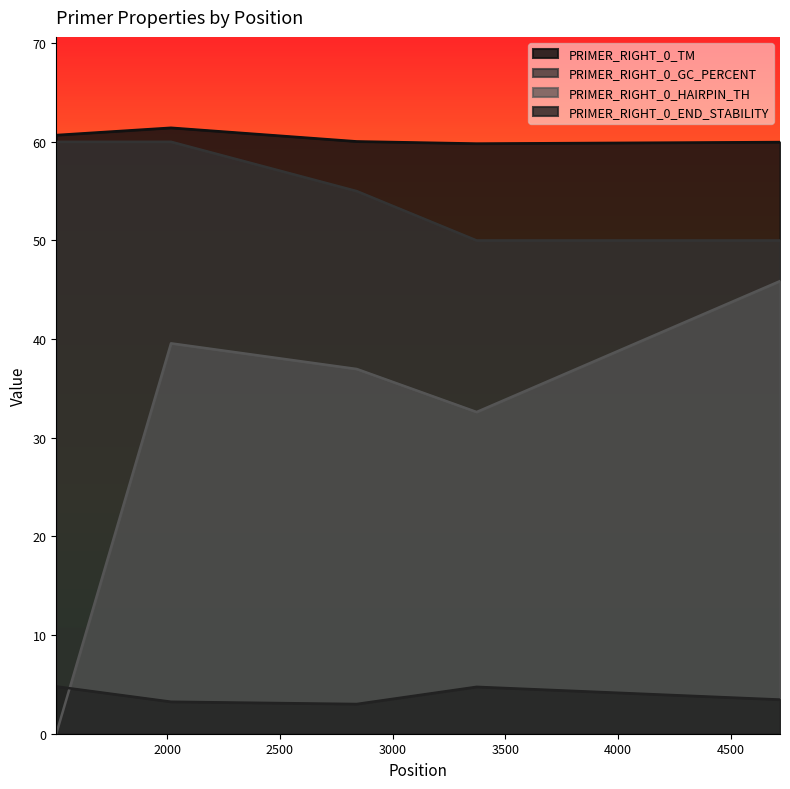

What are all the series names shown in the legend?

PRIMER_RIGHT_0_TM, PRIMER_RIGHT_0_GC_PERCENT, PRIMER_RIGHT_0_HAIRPIN_TH, PRIMER_RIGHT_0_END_STABILITY